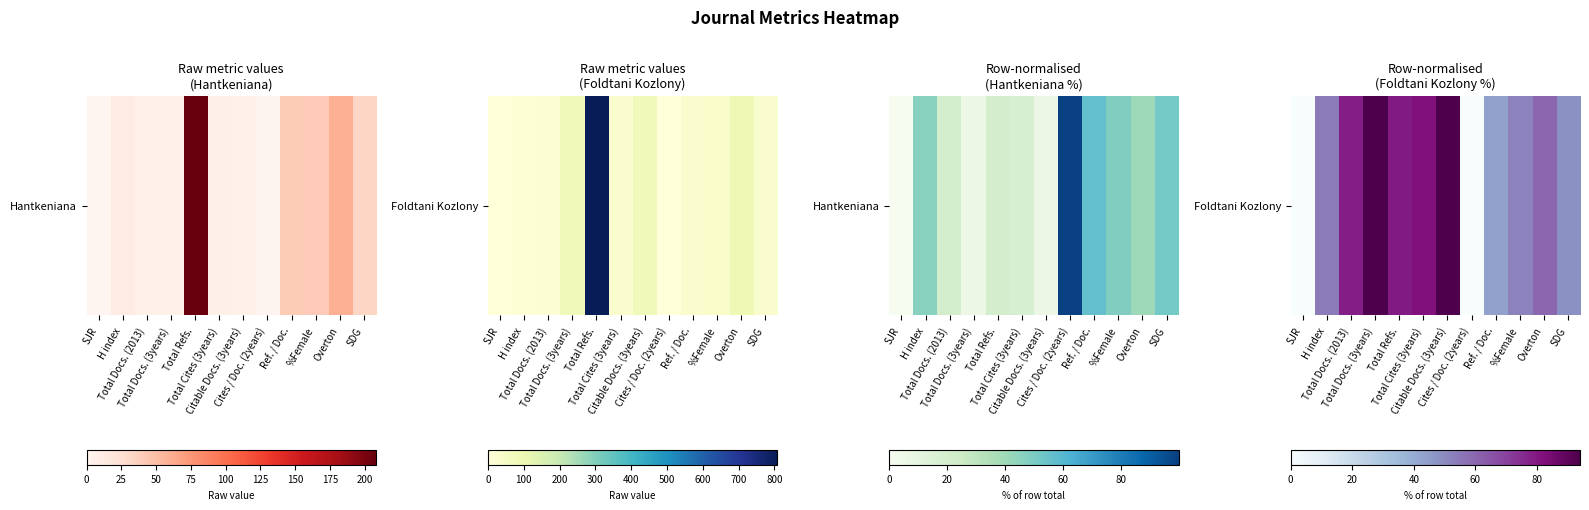

Reading left to right, what are all the values shown in this chart?

0.0	54.2	78.3	94.0	79.5	82.1	93.8	0.0	43.7	51.8	59.7	48.4